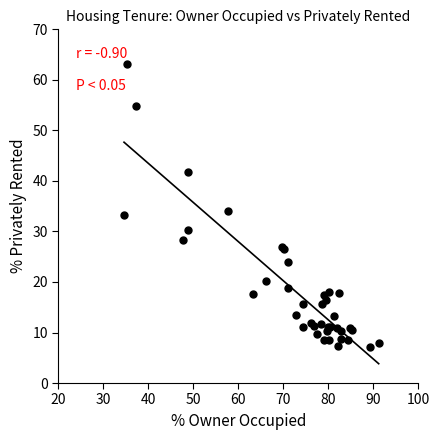

What Y value in the scatter plot is closest to 35?

34.1